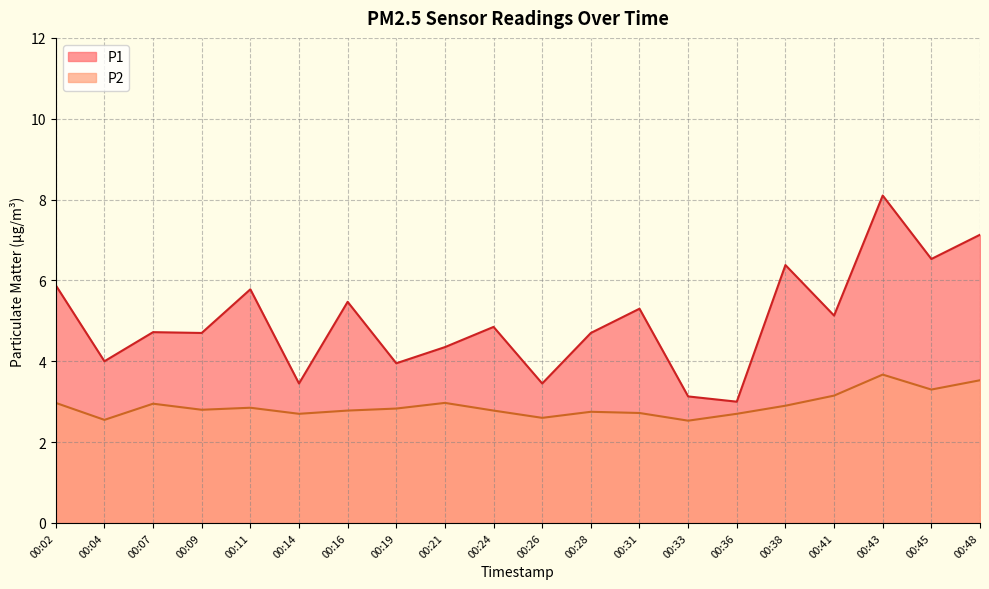

The value of P2 at 00:28 is 4.6. True or false?

False